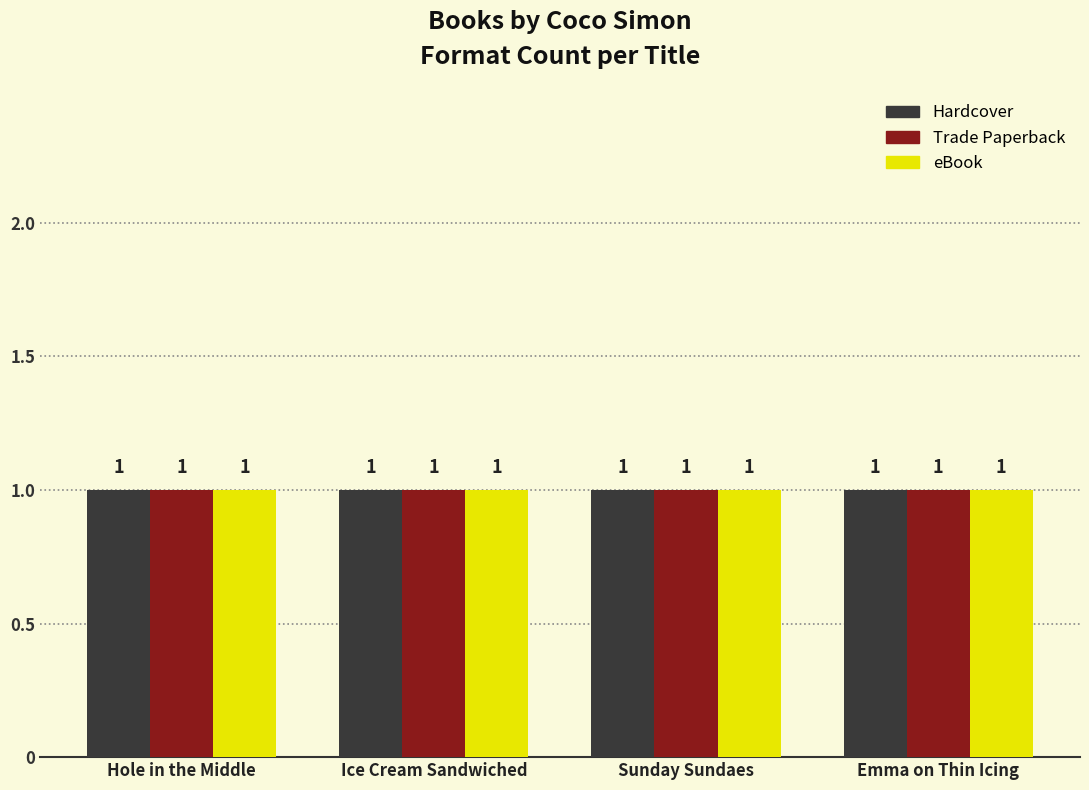

At which category is the sum across all series the highest?

Sunday Sundaes